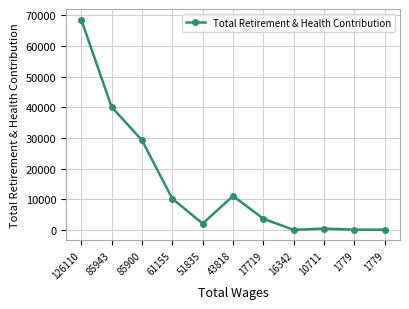

How many data points are less than 3632?

5